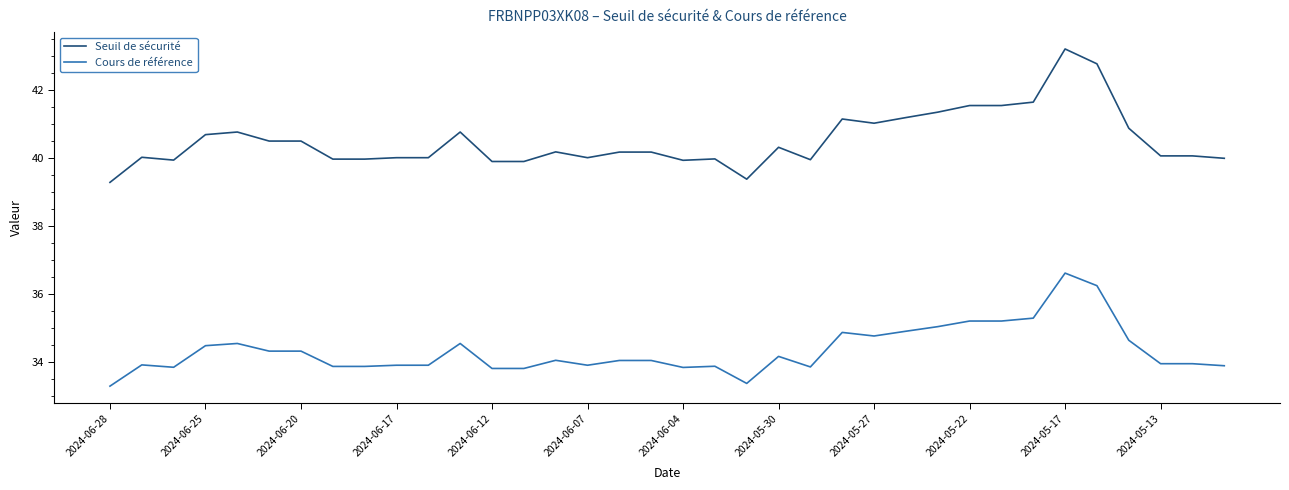

What is the maximum value for Cours de référence?

36.6